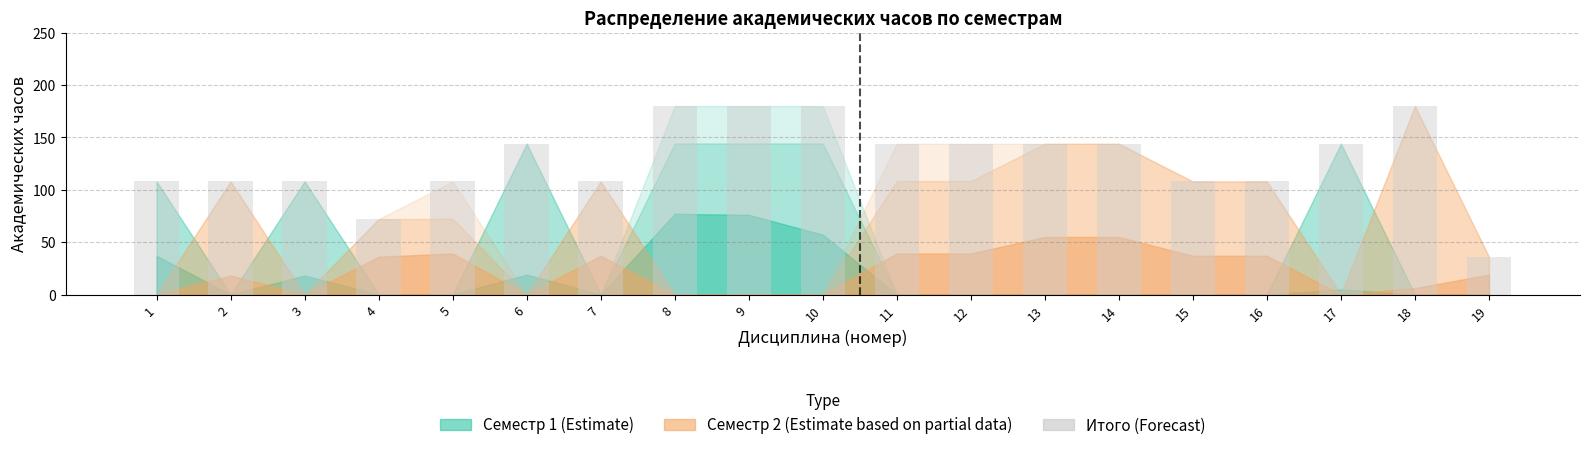

The chart shows a value of 36 at 18. True or false?

False